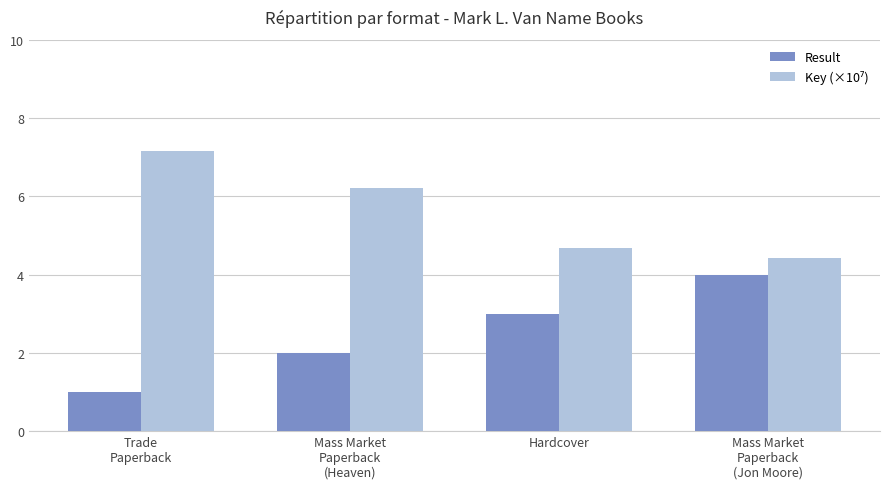

What is the difference between the Result values at Hardcover and Mass Market
Paperback
(Heaven)?

1.0